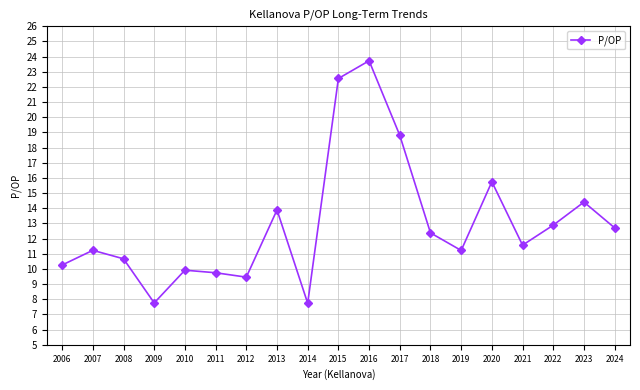

At which label does the data first exceed 11?

2007